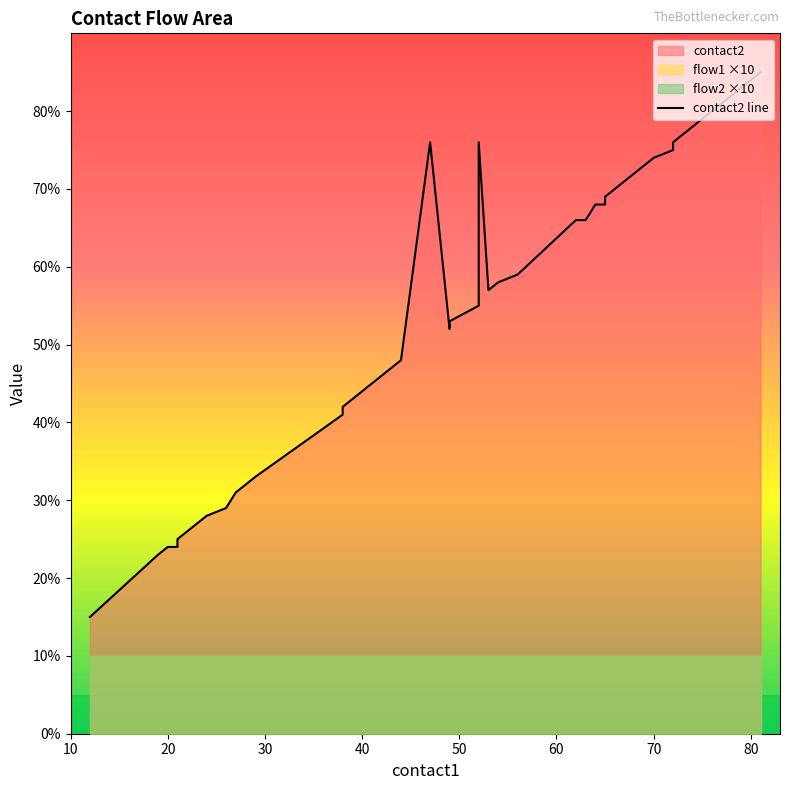

What is the greatest value displayed?

85